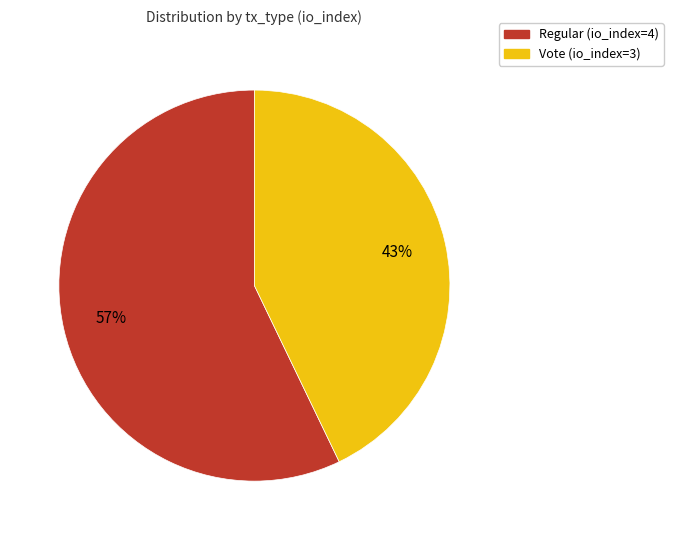

Which category has the smallest portion of the pie?

Vote (io_index=3)